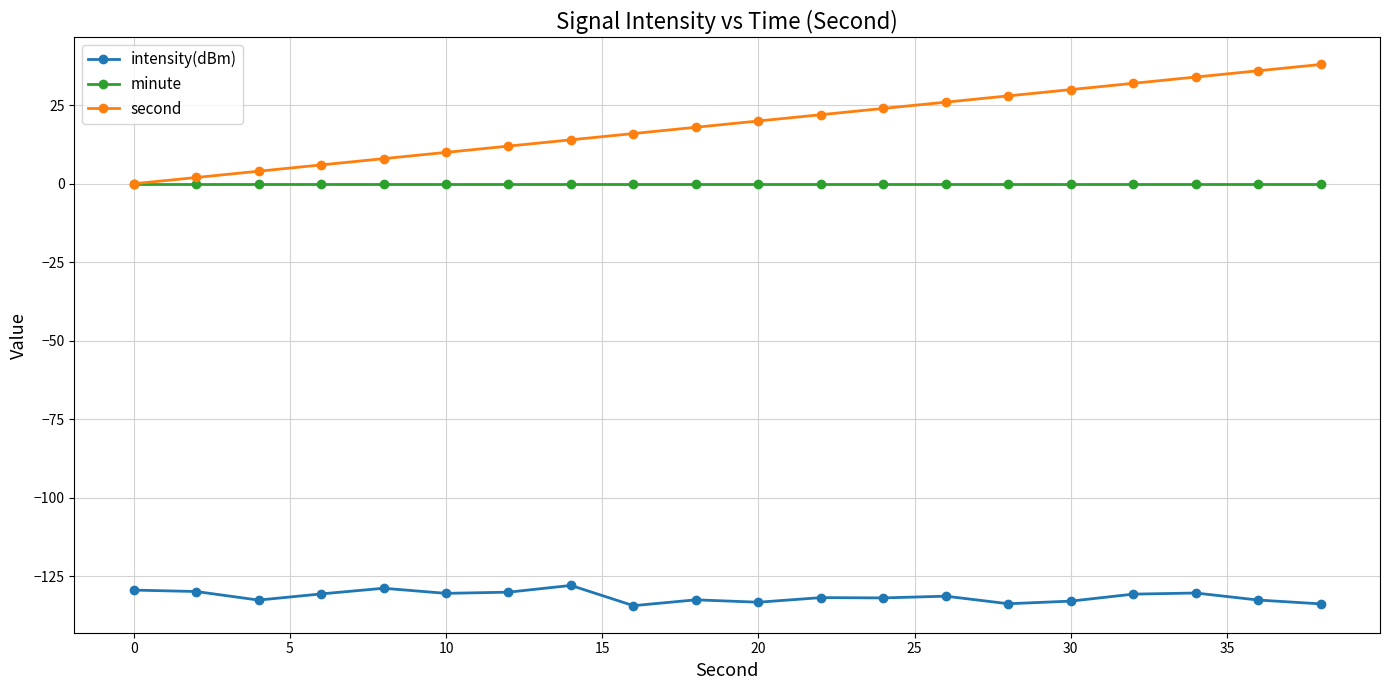

Does the chart have visible grid lines?

Yes